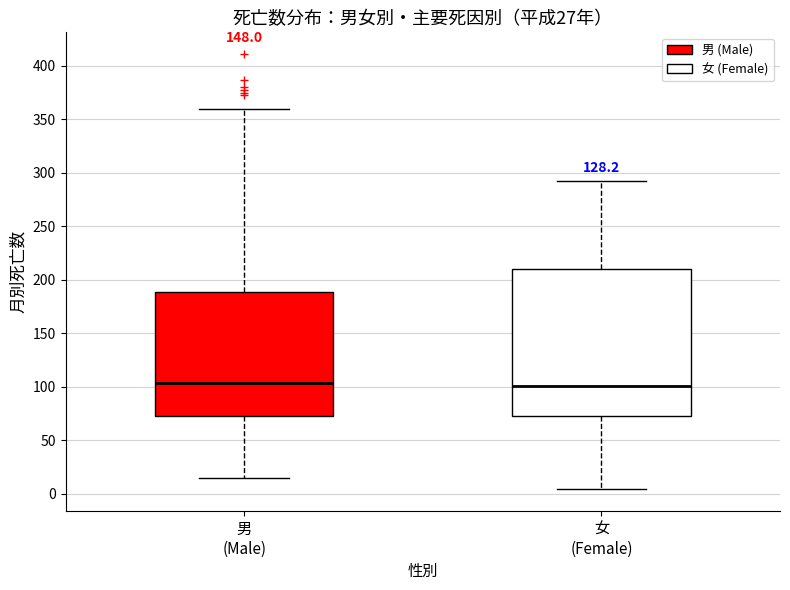

Where does the lower whisker of the box for 男 (Male) end on the y-axis? The values are not printed on the chart, so give them approximately, as read against the axis.

15